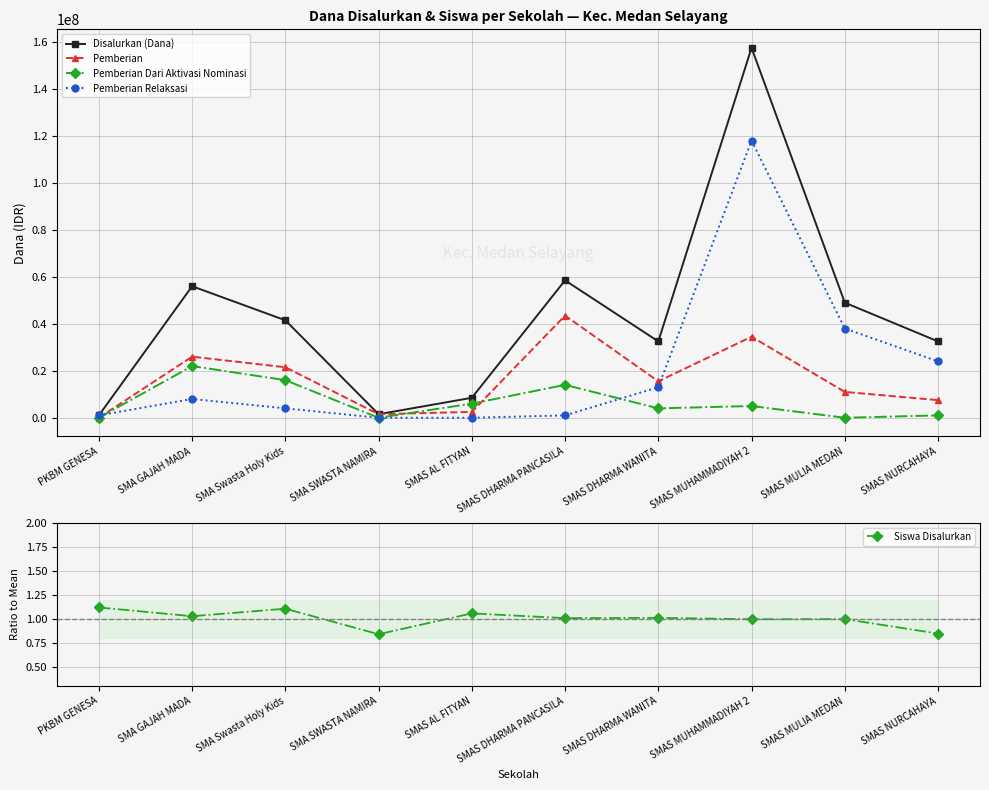

What is the difference between the maximum and minimum values in the Pemberian Relaksasi series?

118000000